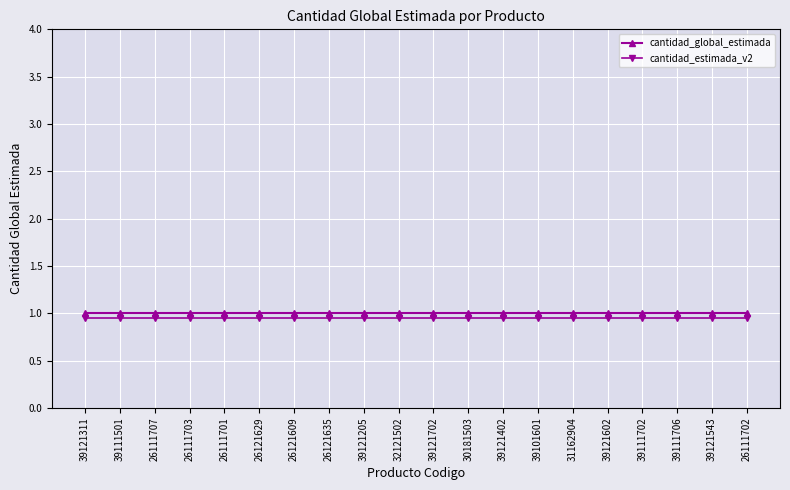

Rank the series at 26121635 from highest to lowest value.

cantidad_global_estimada, cantidad_estimada_v2